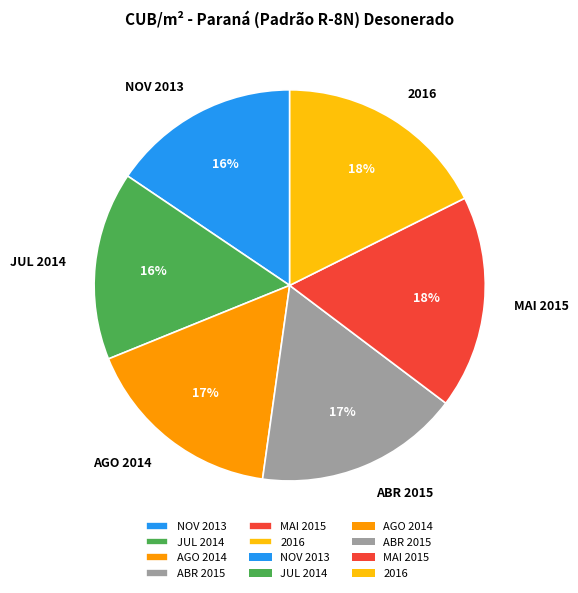

To the nearest percent, what is the combined percentage of JUL 2014 and 2016?

33%